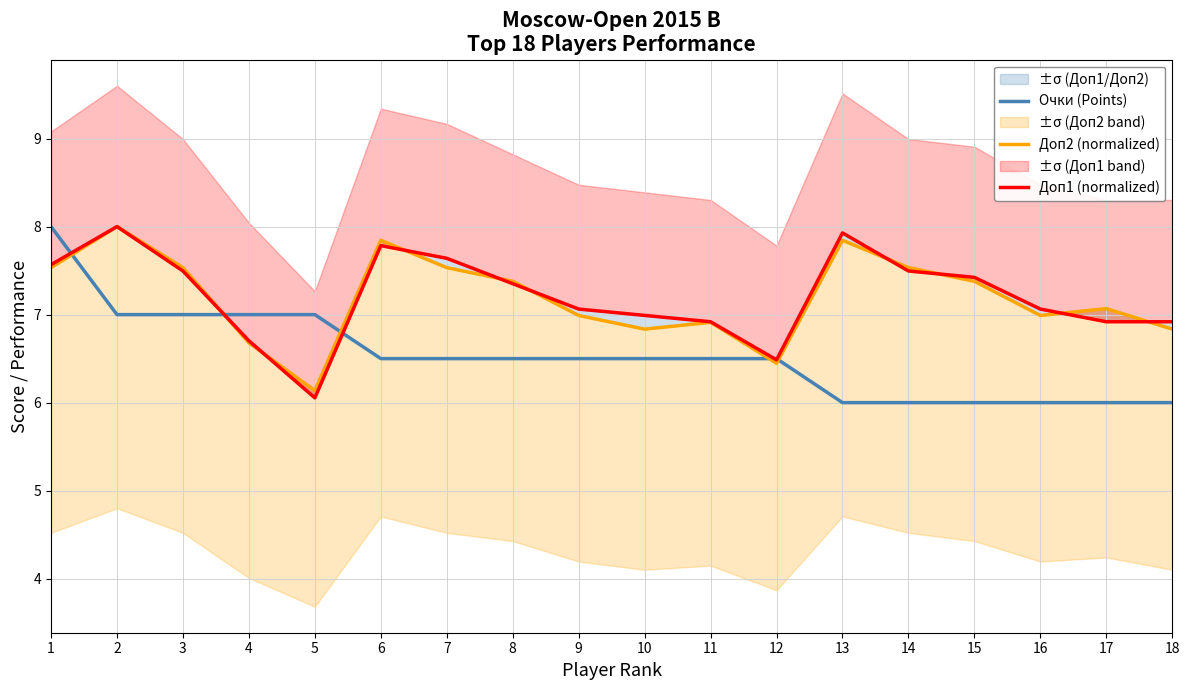

How many data points in Доп1 (normalized) are above 7?

11